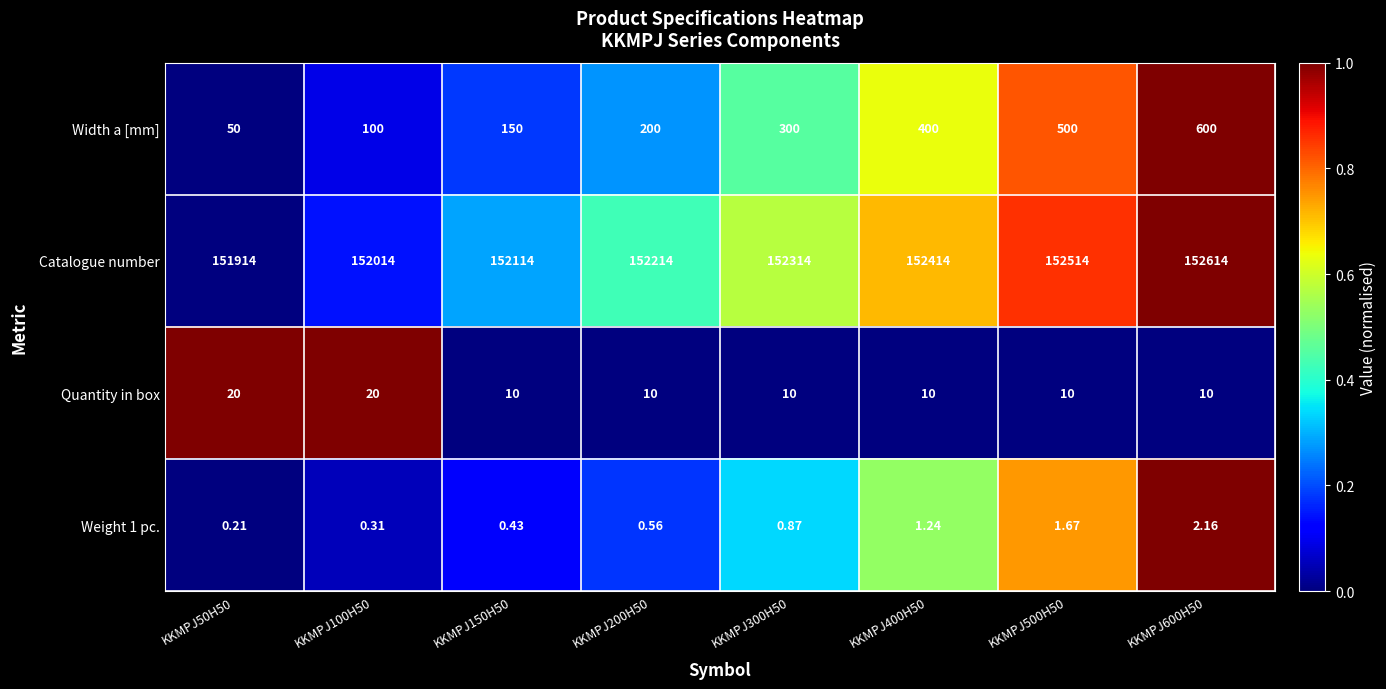

Which series has the widest spread of values?

Catalogue number